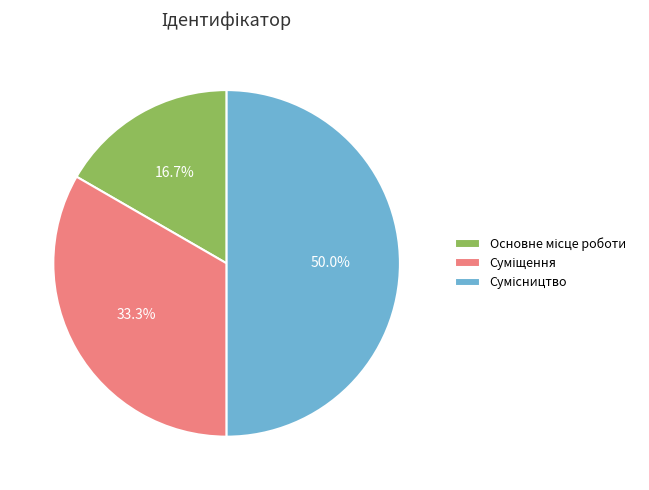

Between Основне місце роботи and Сумісництво, which is larger?

Сумісництво